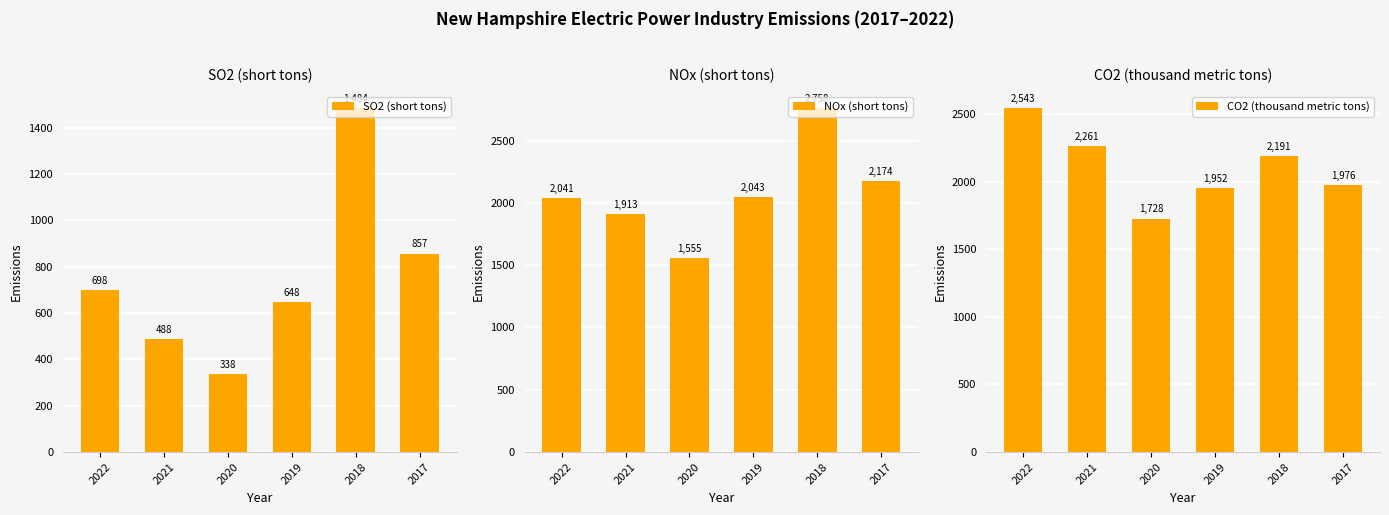

Read the SO2 (short tons) value at 2022.

698